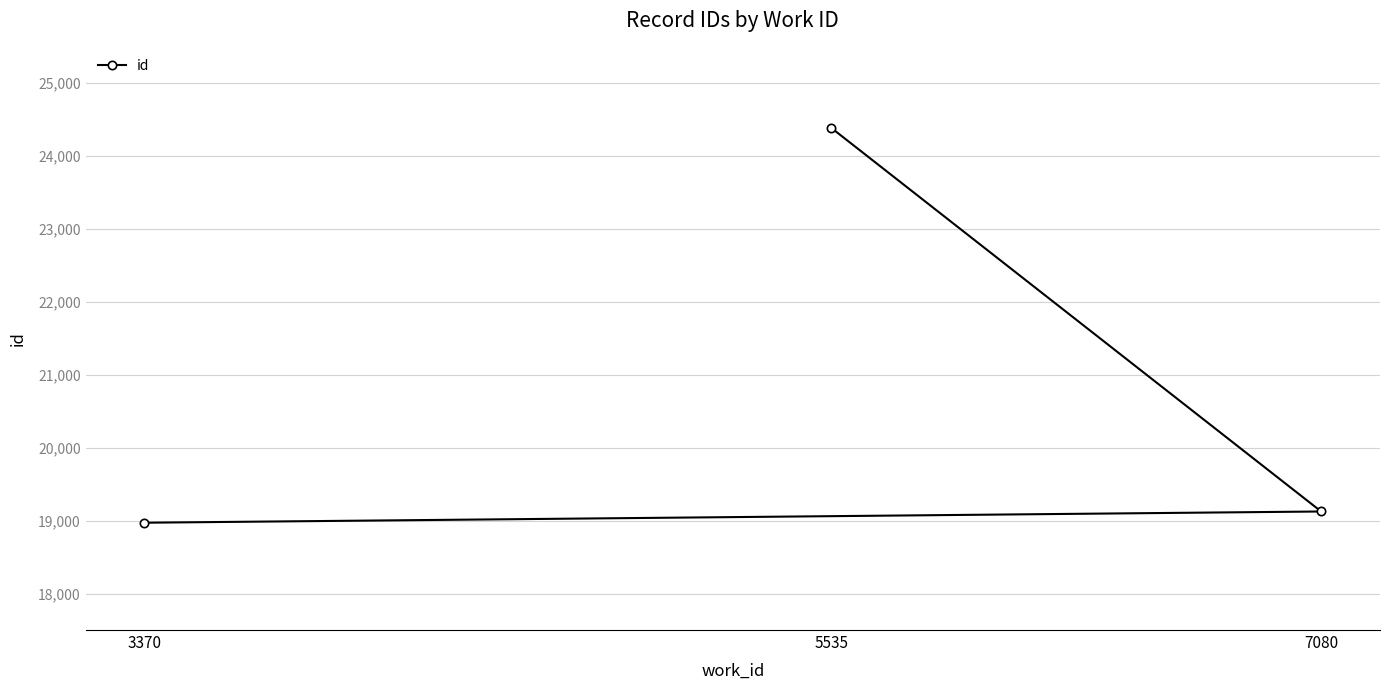

What is the change in value from 3370 to 7080?

+154